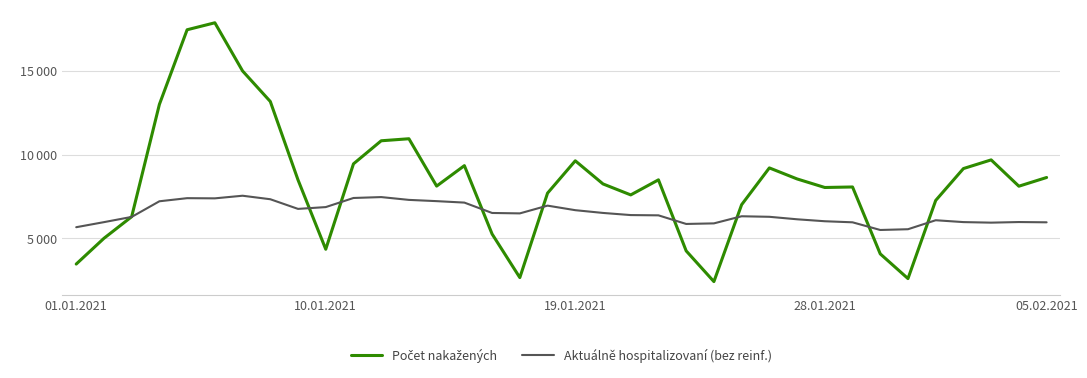

At which category is the sum across all series the highest?

5